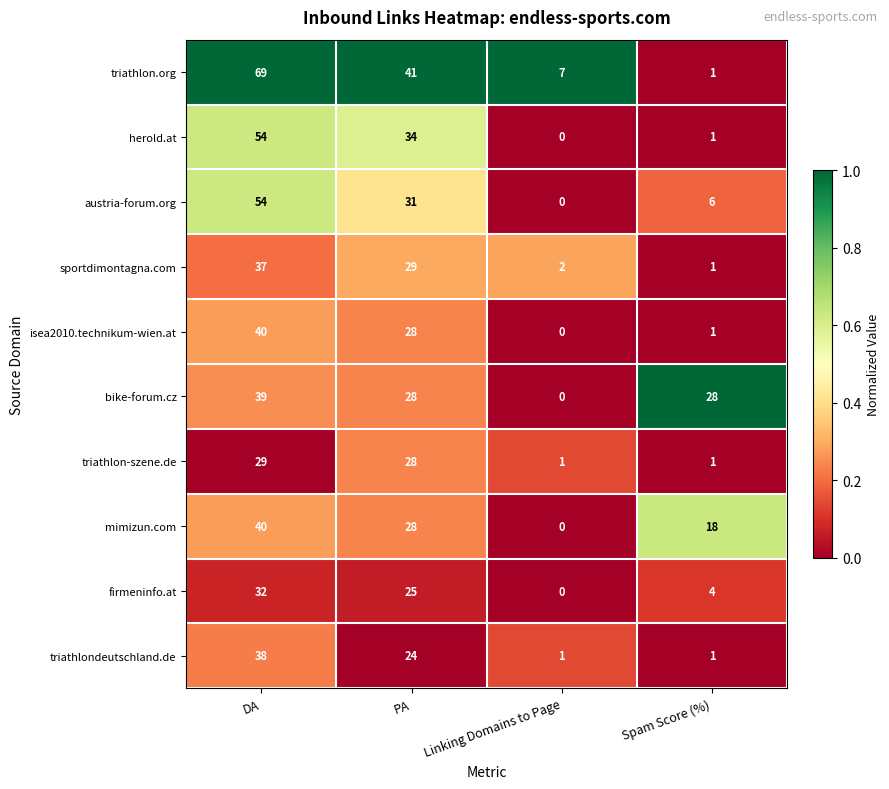

What is the greatest value displayed?

69